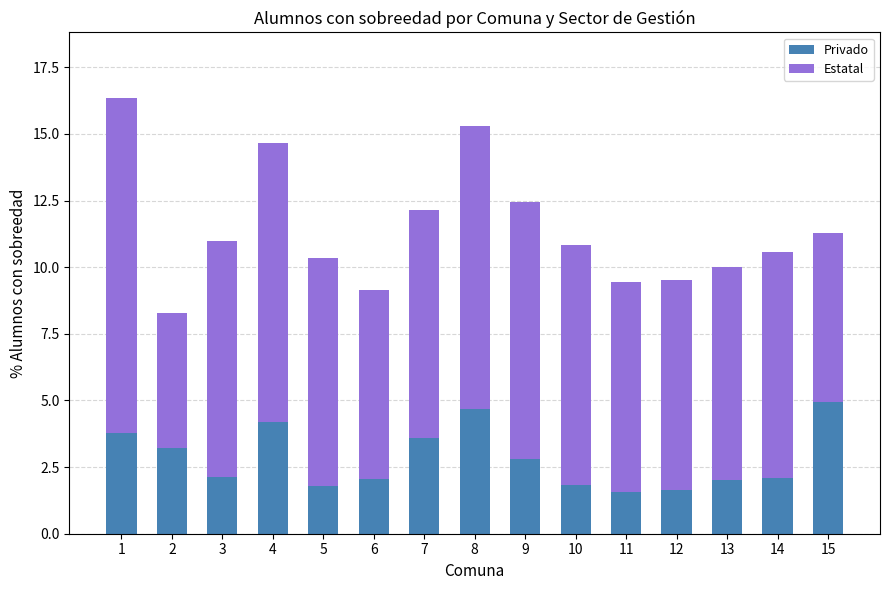

The value of Privado at 5 is 1.2. True or false?

False